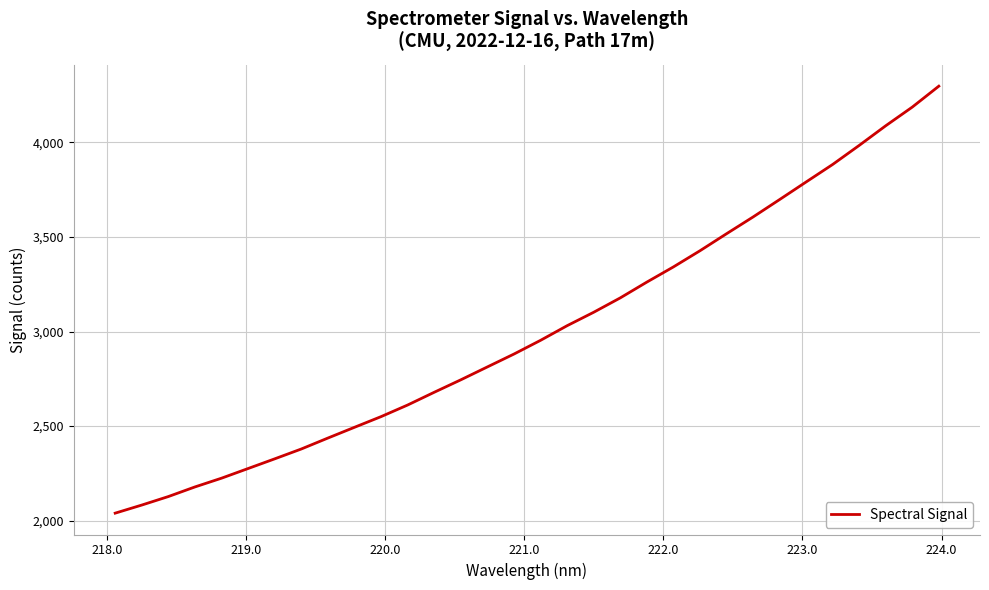

Is this an area chart (filled region under the line)?

No